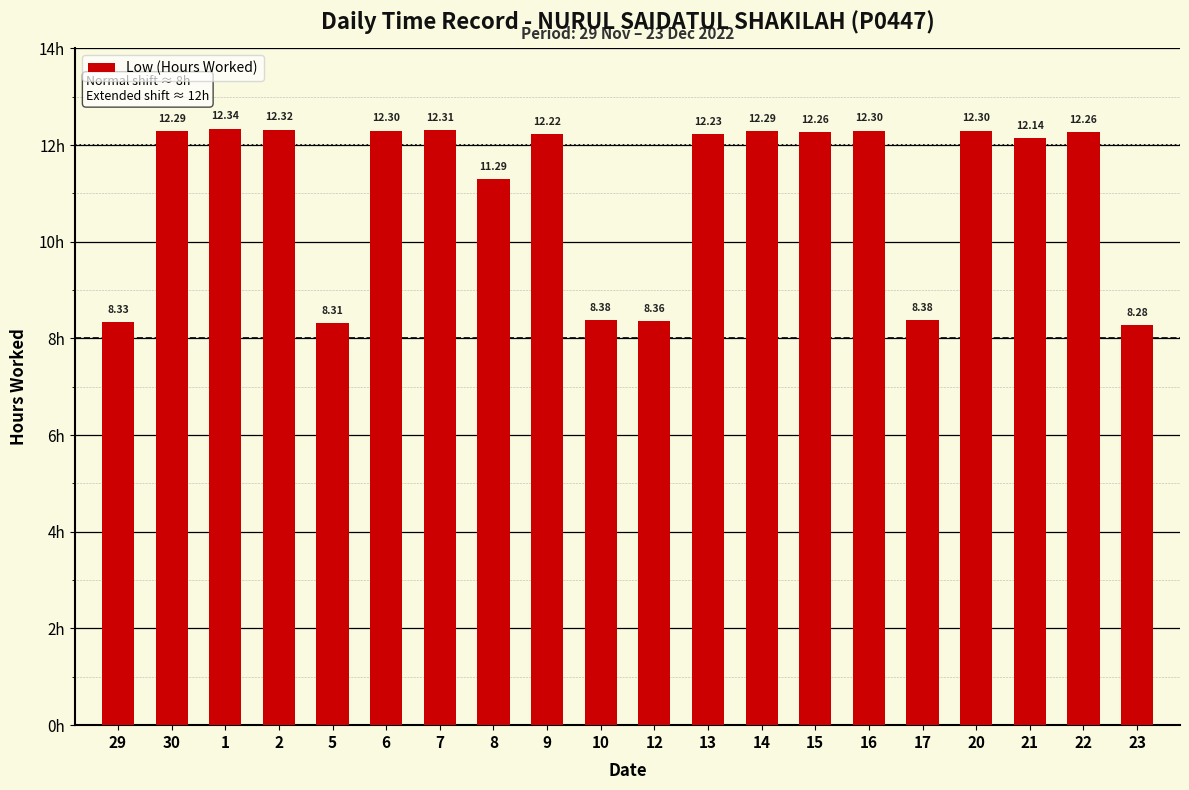

How many values are below 12?

7